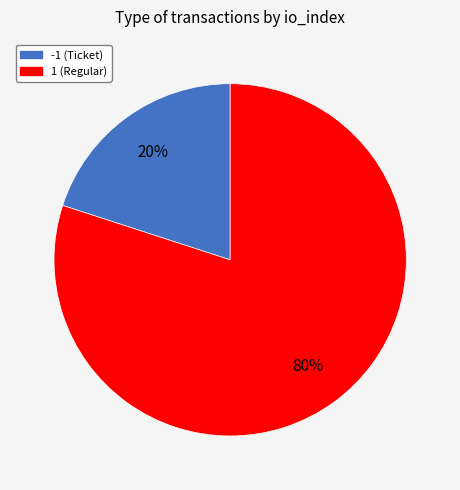

To the nearest percent, what is the average slice percentage?

50%